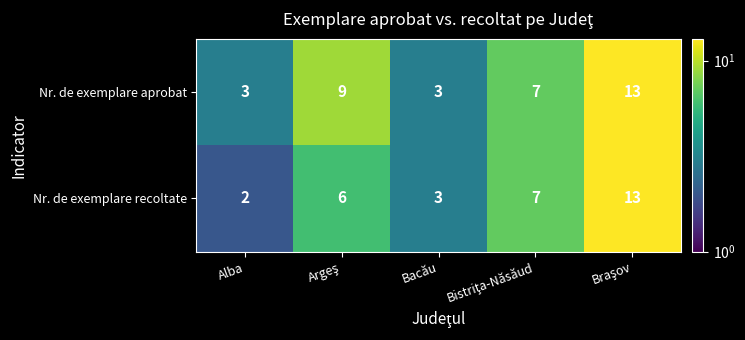

What is the greatest value displayed?

13